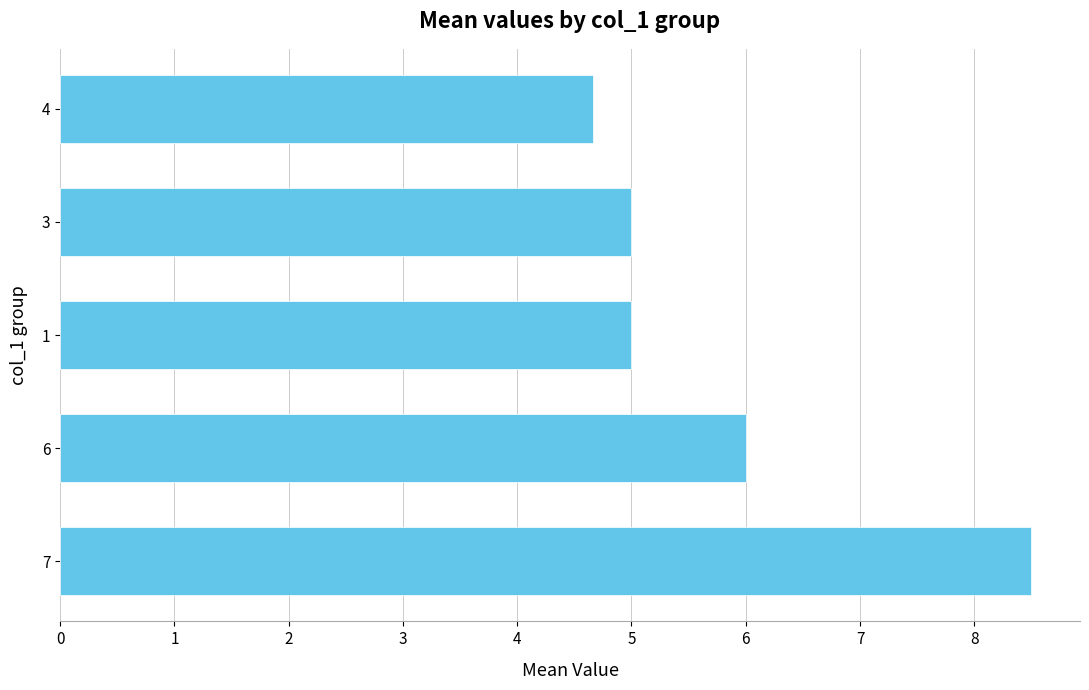

What is the change in value from 7 to 3?

-3.5